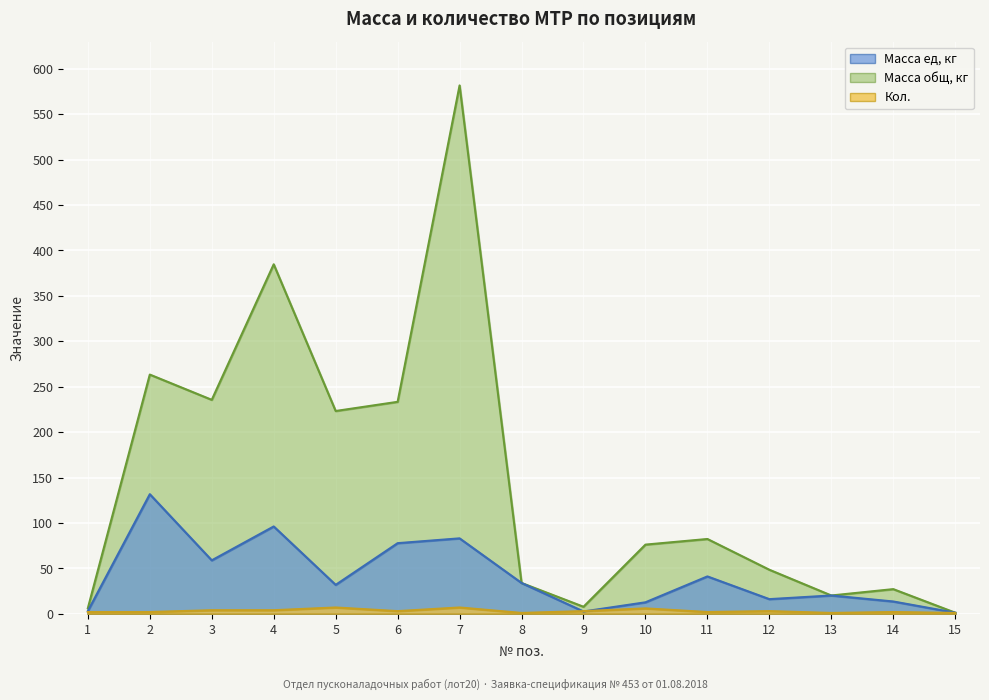

Rank the series at 3 from highest to lowest value.

Масса общ, кг, Масса ед, кг, Кол.